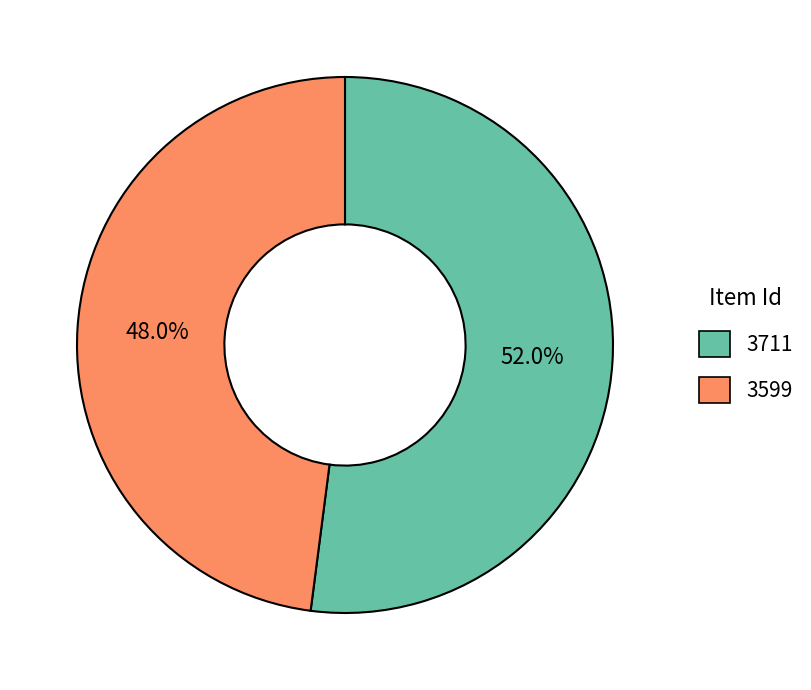

What is the ratio of the value at 3599 to the value at 3711?

0.9